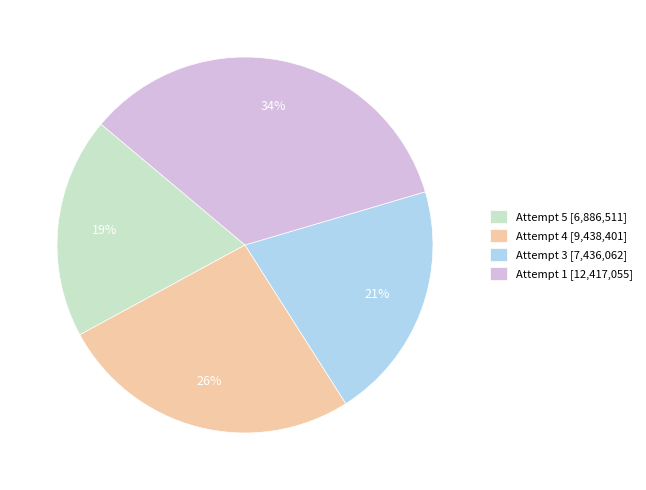

Rank the categories by value from lowest to highest.

Attempt 5, Attempt 3, Attempt 4, Attempt 1